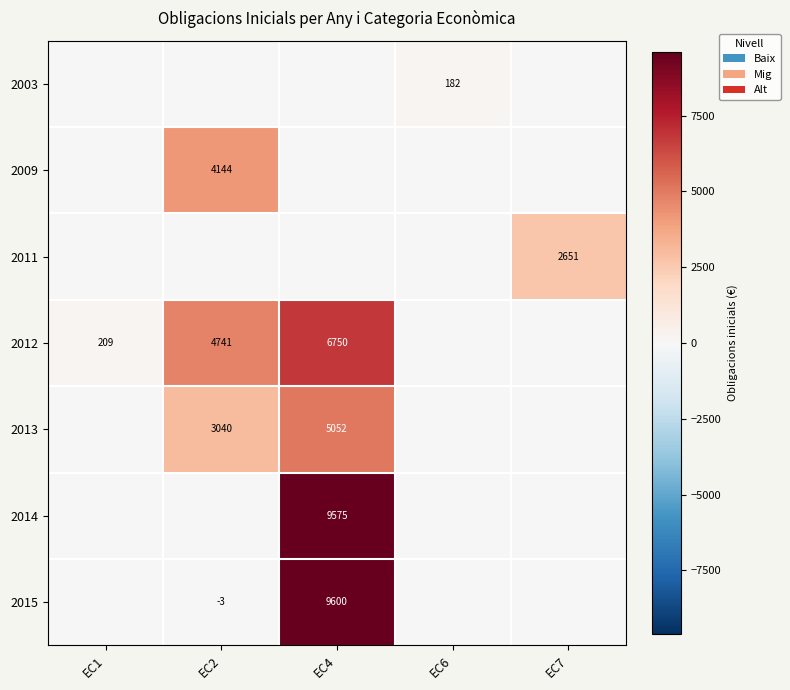

True or false: 2014 has a value of 15992 at EC4.

False